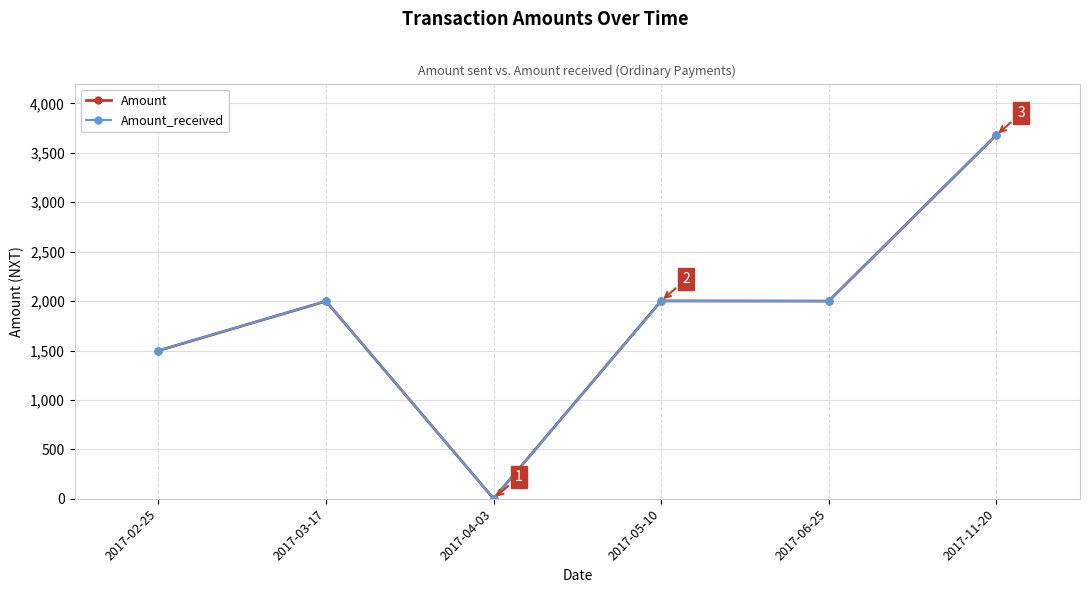

Which label corresponds to the largest value in the chart?

2017-11-20